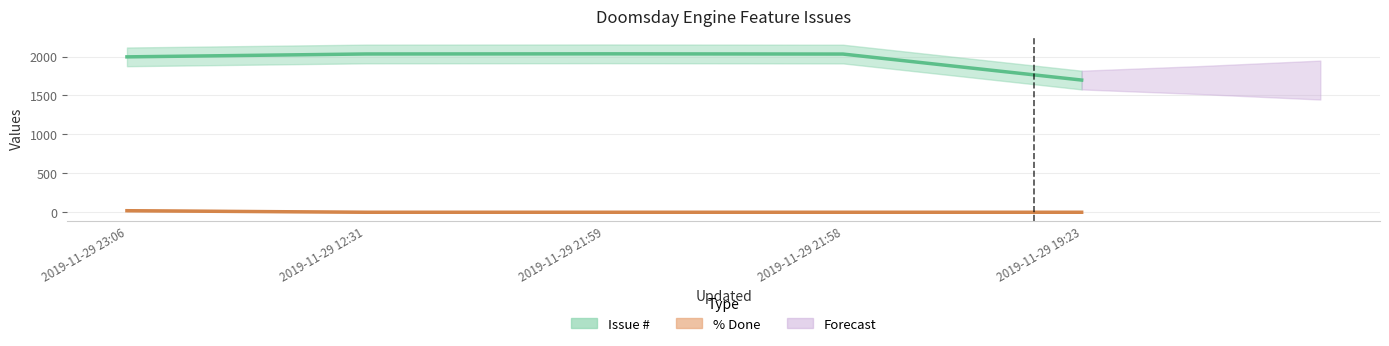

At 2019-11-29 19:23, list the series in order from smallest to largest.

% Done, Issue #